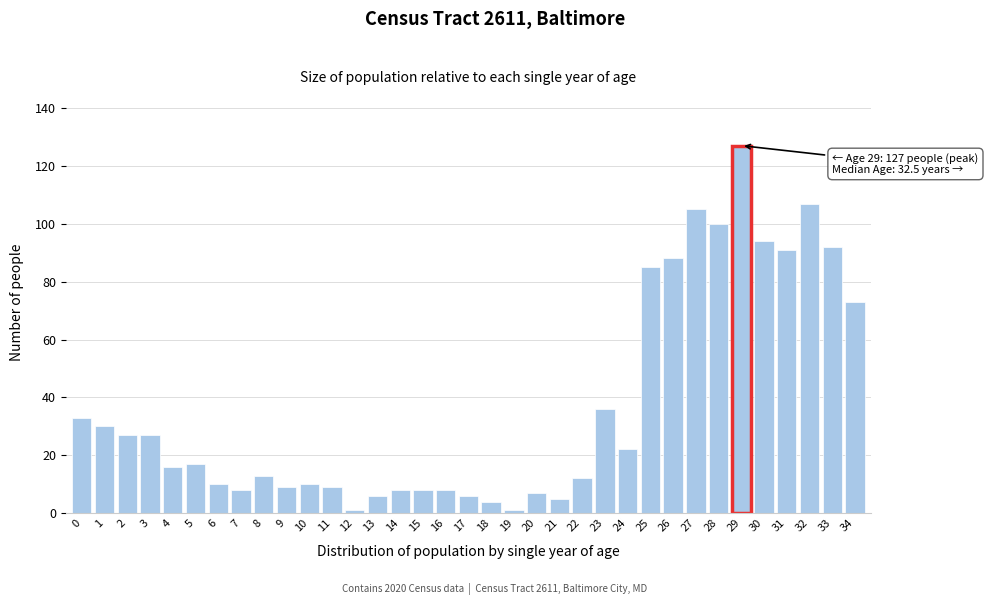

What is the average value?

37